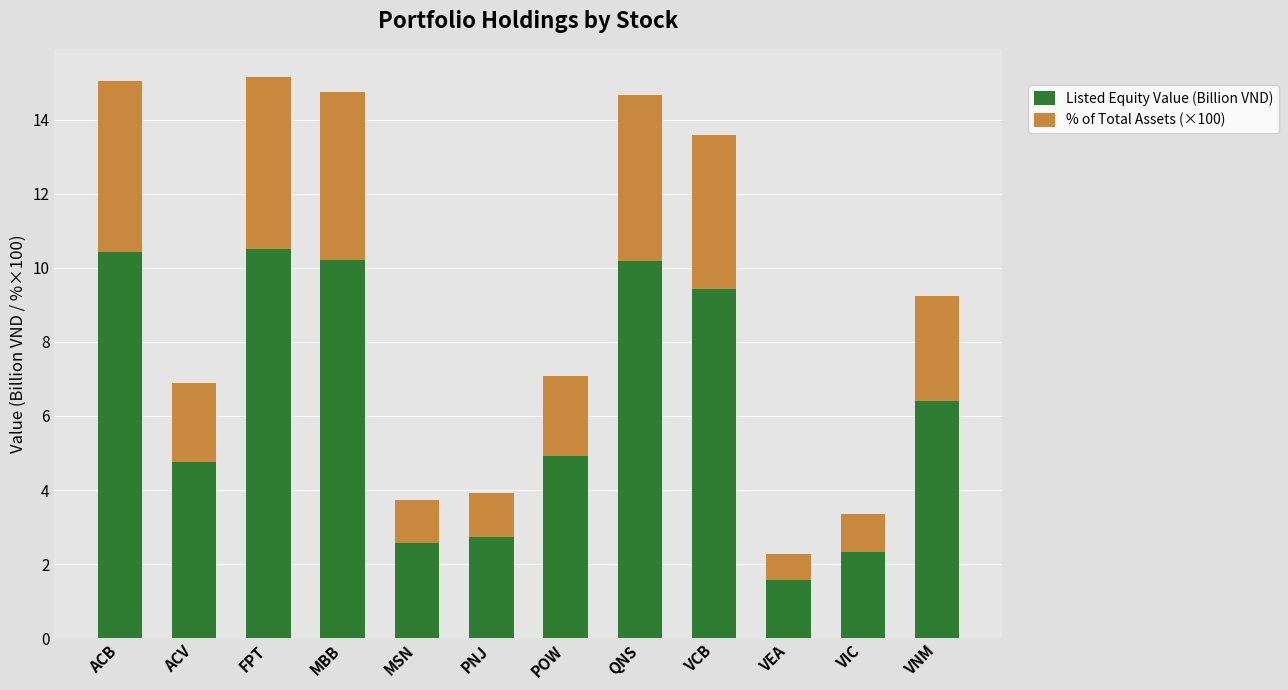

Reading left to right, list the values for the Listed Equity Value (Billion VND) series.

10.4	4.8	10.5	10.2	2.6	2.7	4.9	10.2	9.4	1.6	2.3	6.4